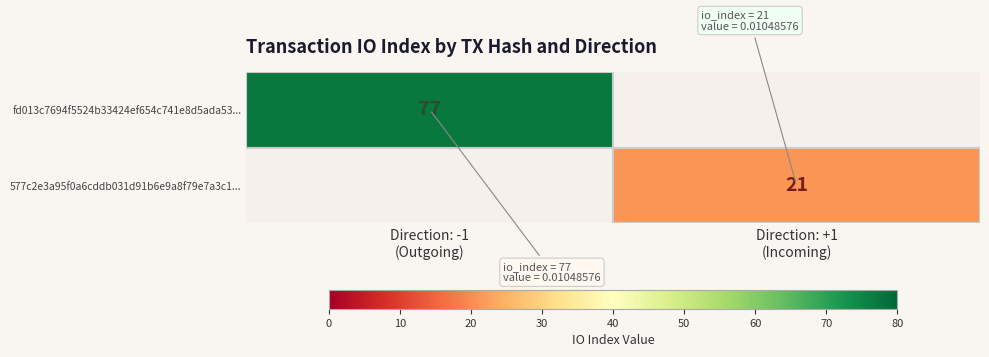

Which series has the largest range (max minus min)?

fd013c7694f5524b33424ef654c741e8d5ada53...